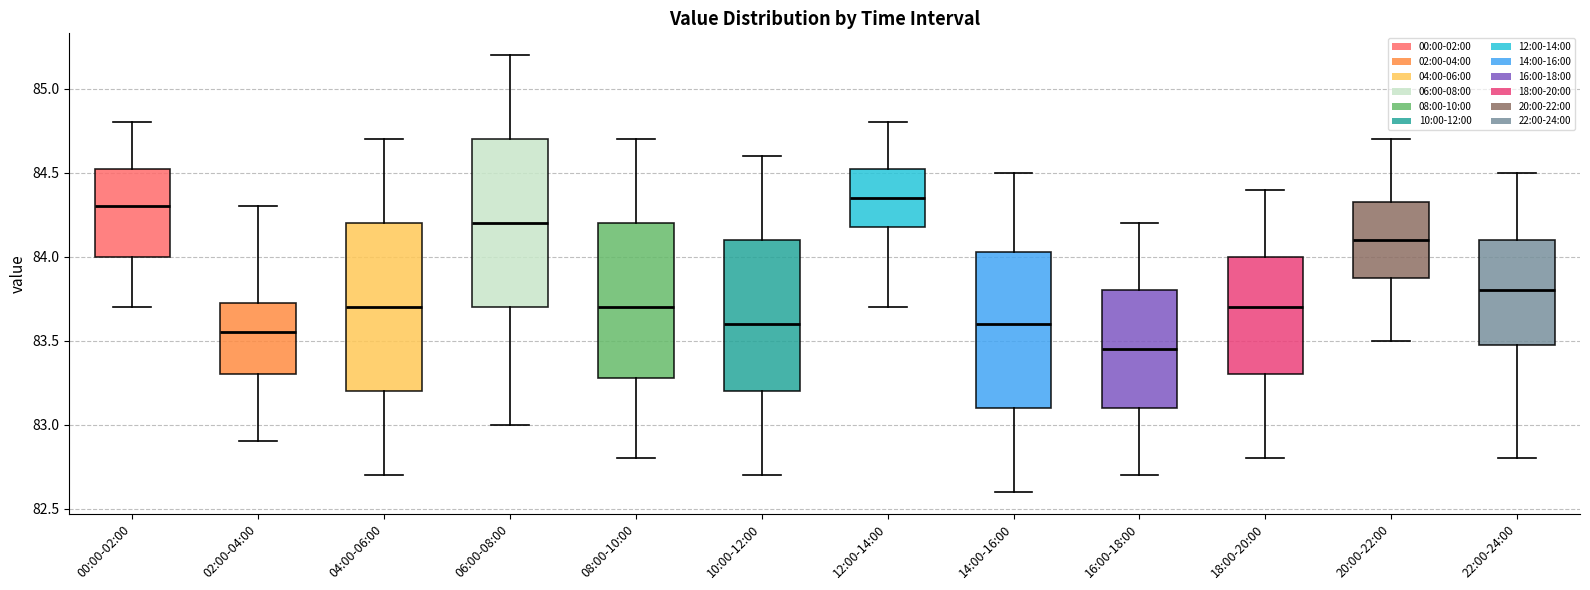

Where does the upper whisker of the box for 14:00-16:00 end on the y-axis? The values are not printed on the chart, so give them approximately, as read against the axis.

84.50